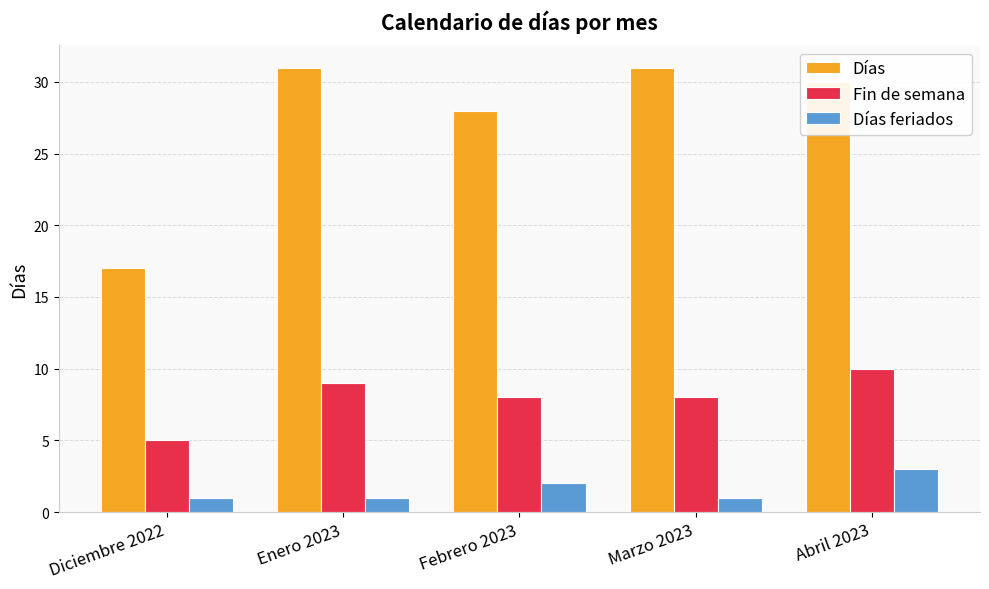

What is the highest value of the Días feriados series?

3